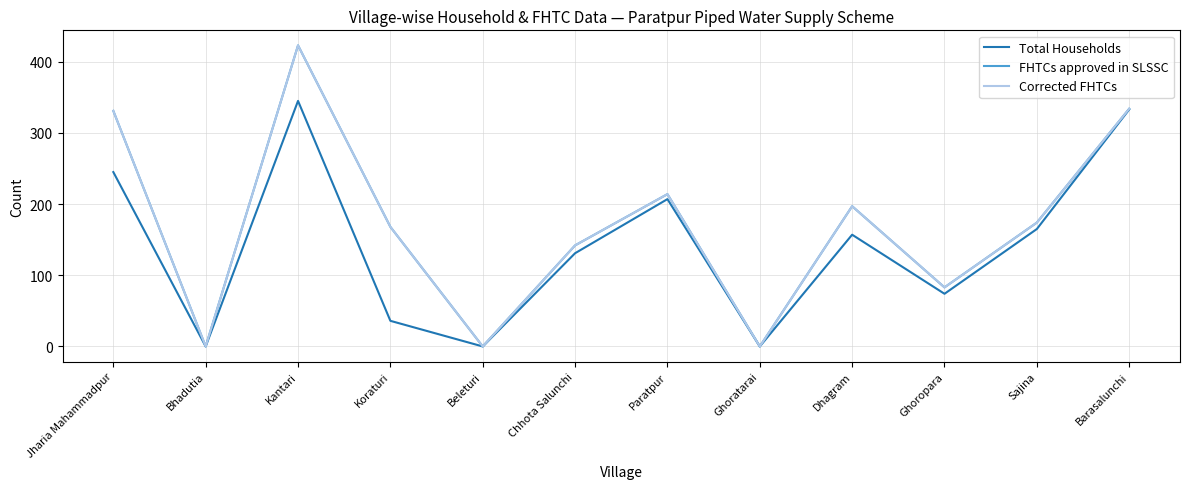

Is it true that FHTCs approved in SLSSC equals 59 at Chhota Salunchi?

False